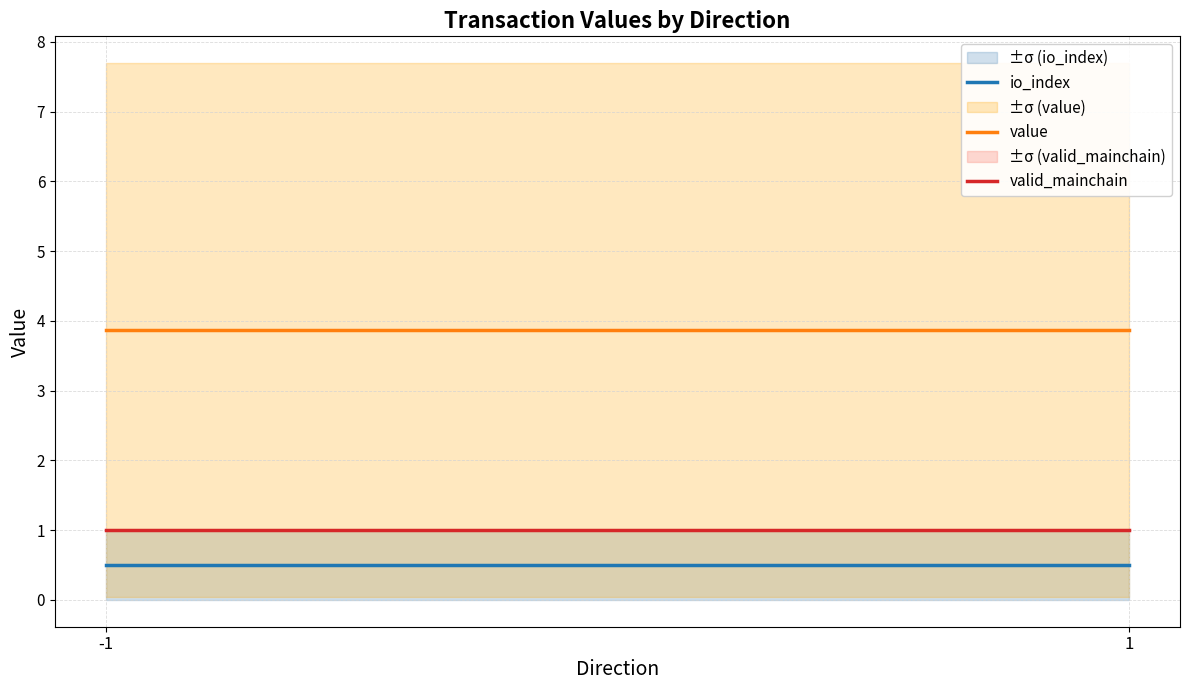

How many lines are shown in the chart?

3